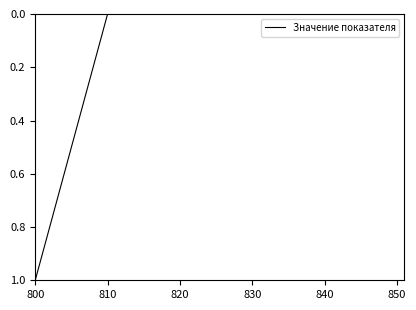

What is the difference between the maximum and minimum values?

1.0